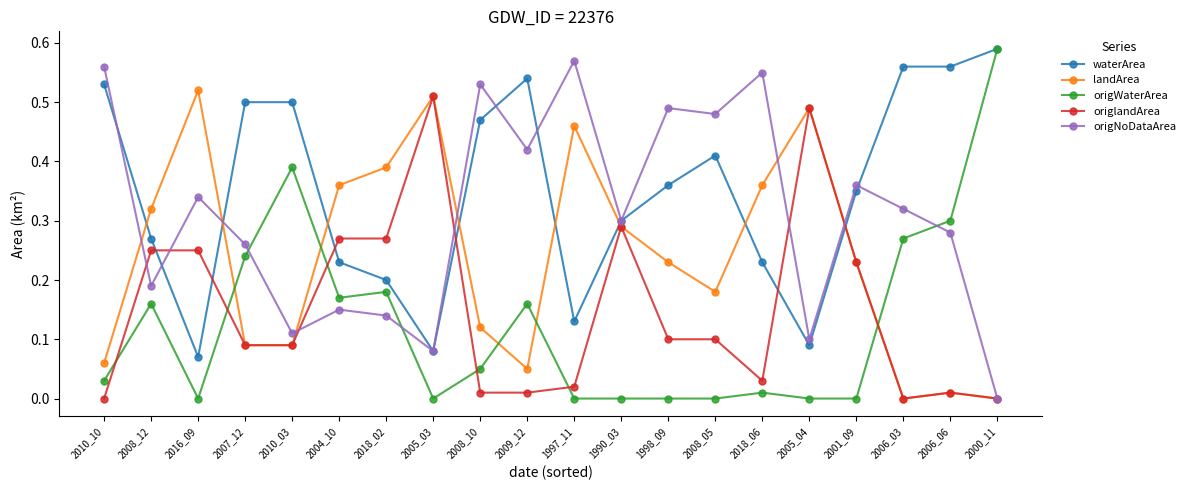

After their last crossing, which series has the higher values: origNoDataArea or origWaterArea?

origWaterArea